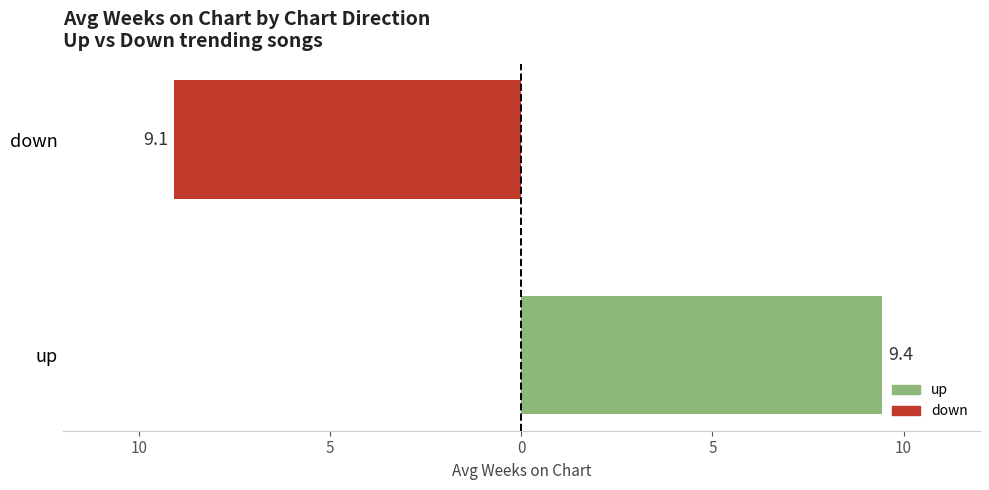

How many Avg Weeks on Chart values are between 9 and 10?

2